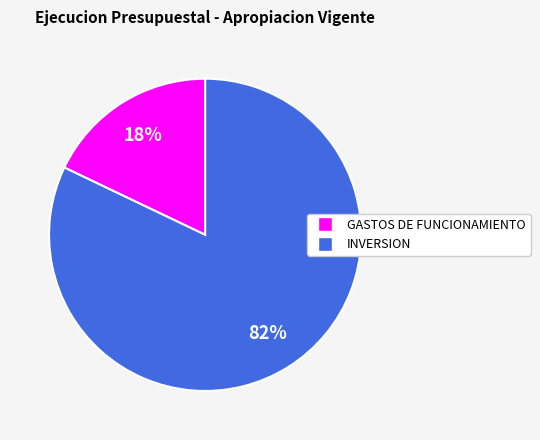

To the nearest percent, what is the average slice percentage?

50%